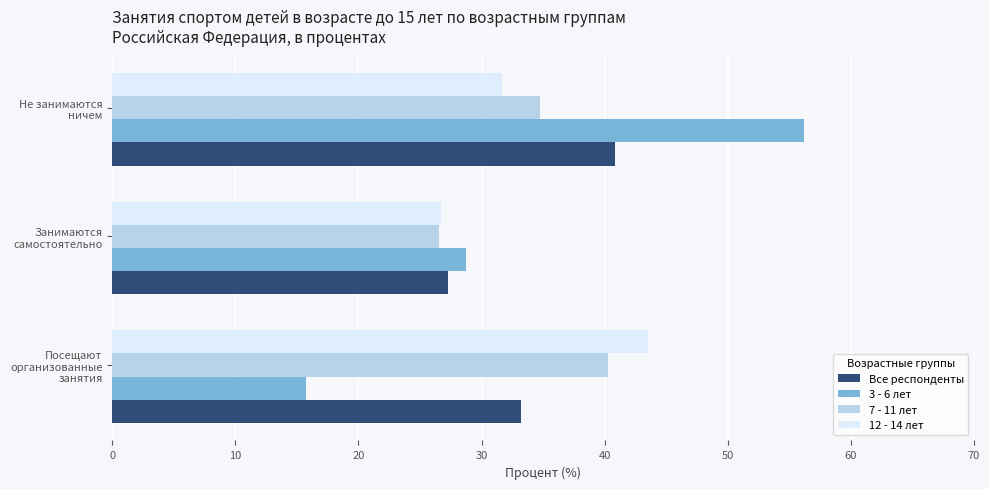

Which series has the widest spread of values?

3 - 6 лет